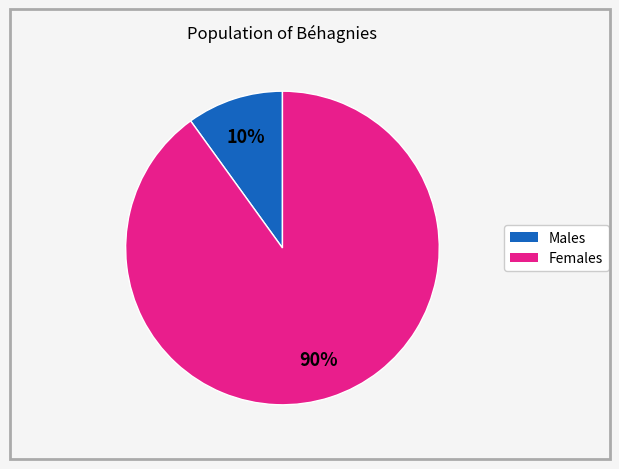

Is there any slice that represents more than half of the pie?

Yes